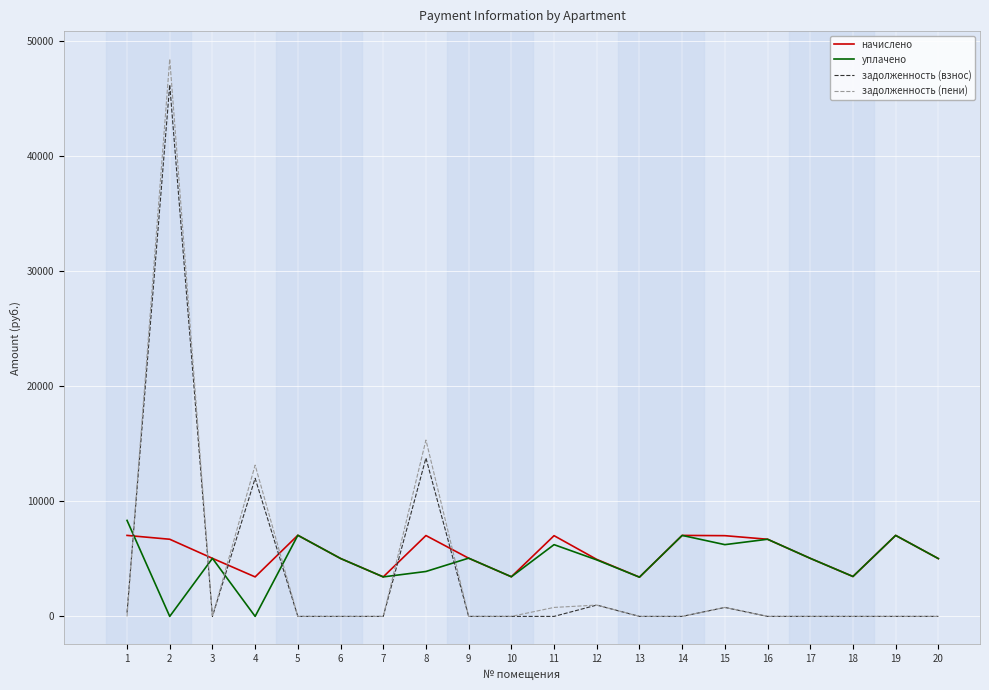

Which series has the largest range (max minus min)?

задолженность (пени)